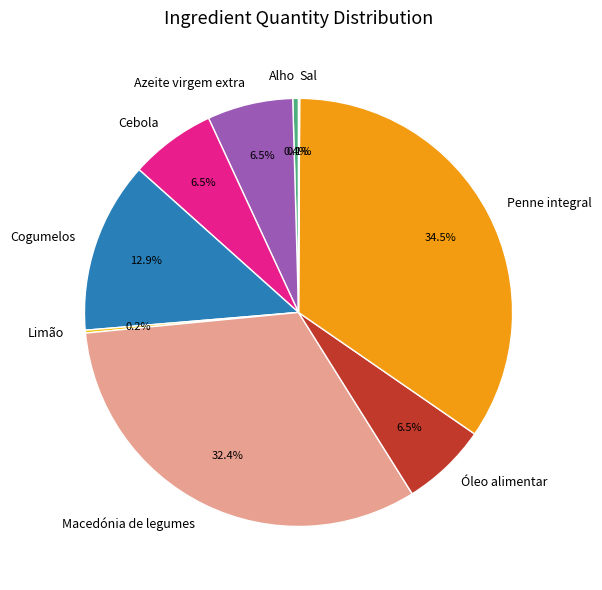

Does Óleo alimentar account for over 50% of the chart?

No